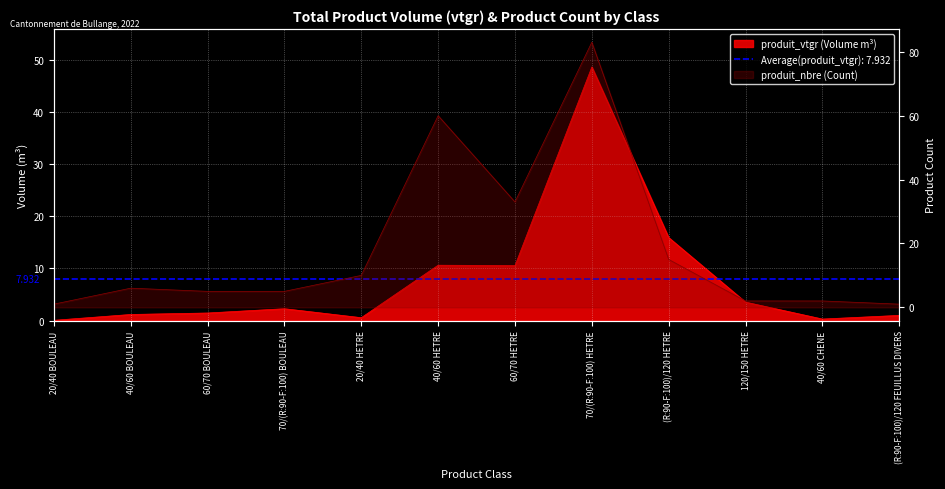

Rank the series at 20/40 BOULEAU from highest to lowest value.

produit_nbre, produit_vtgr